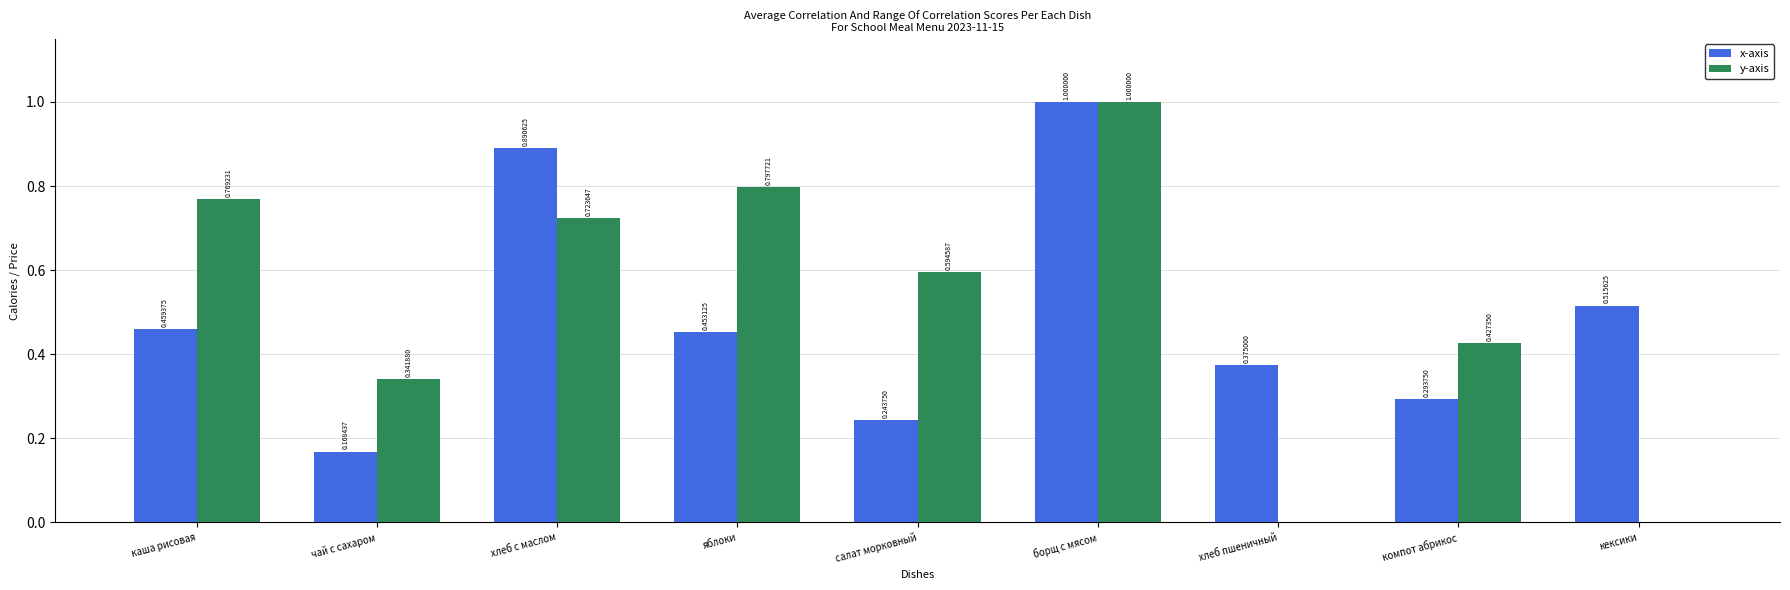

Is the value of x-axis at яблоки greater than the value of y-axis at компот абрикос?

Yes